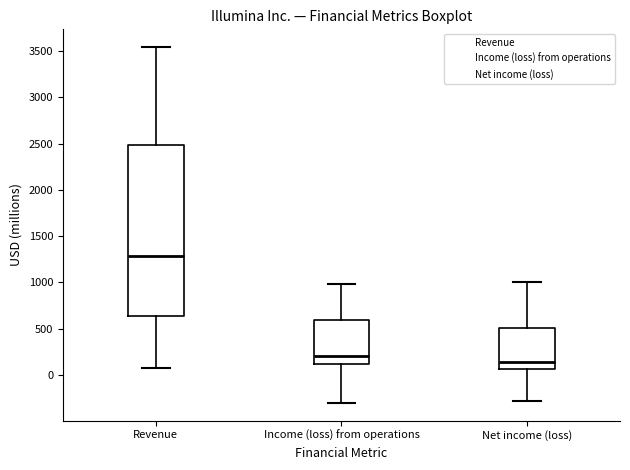

Reading left to right, read every box against the y-axis: the position of its median line, the range the box covers, and the ends of its whiskers. The values are not printed on the chart, so give them approximately, as read against the axis.

Revenue: median 1300, box 650 to 2500, whiskers 50 to 3550
Income (loss) from operations: median 200, box 100 to 600, whiskers -300 to 1000
Net income (loss): median 150, box 50 to 500, whiskers -300 to 1000